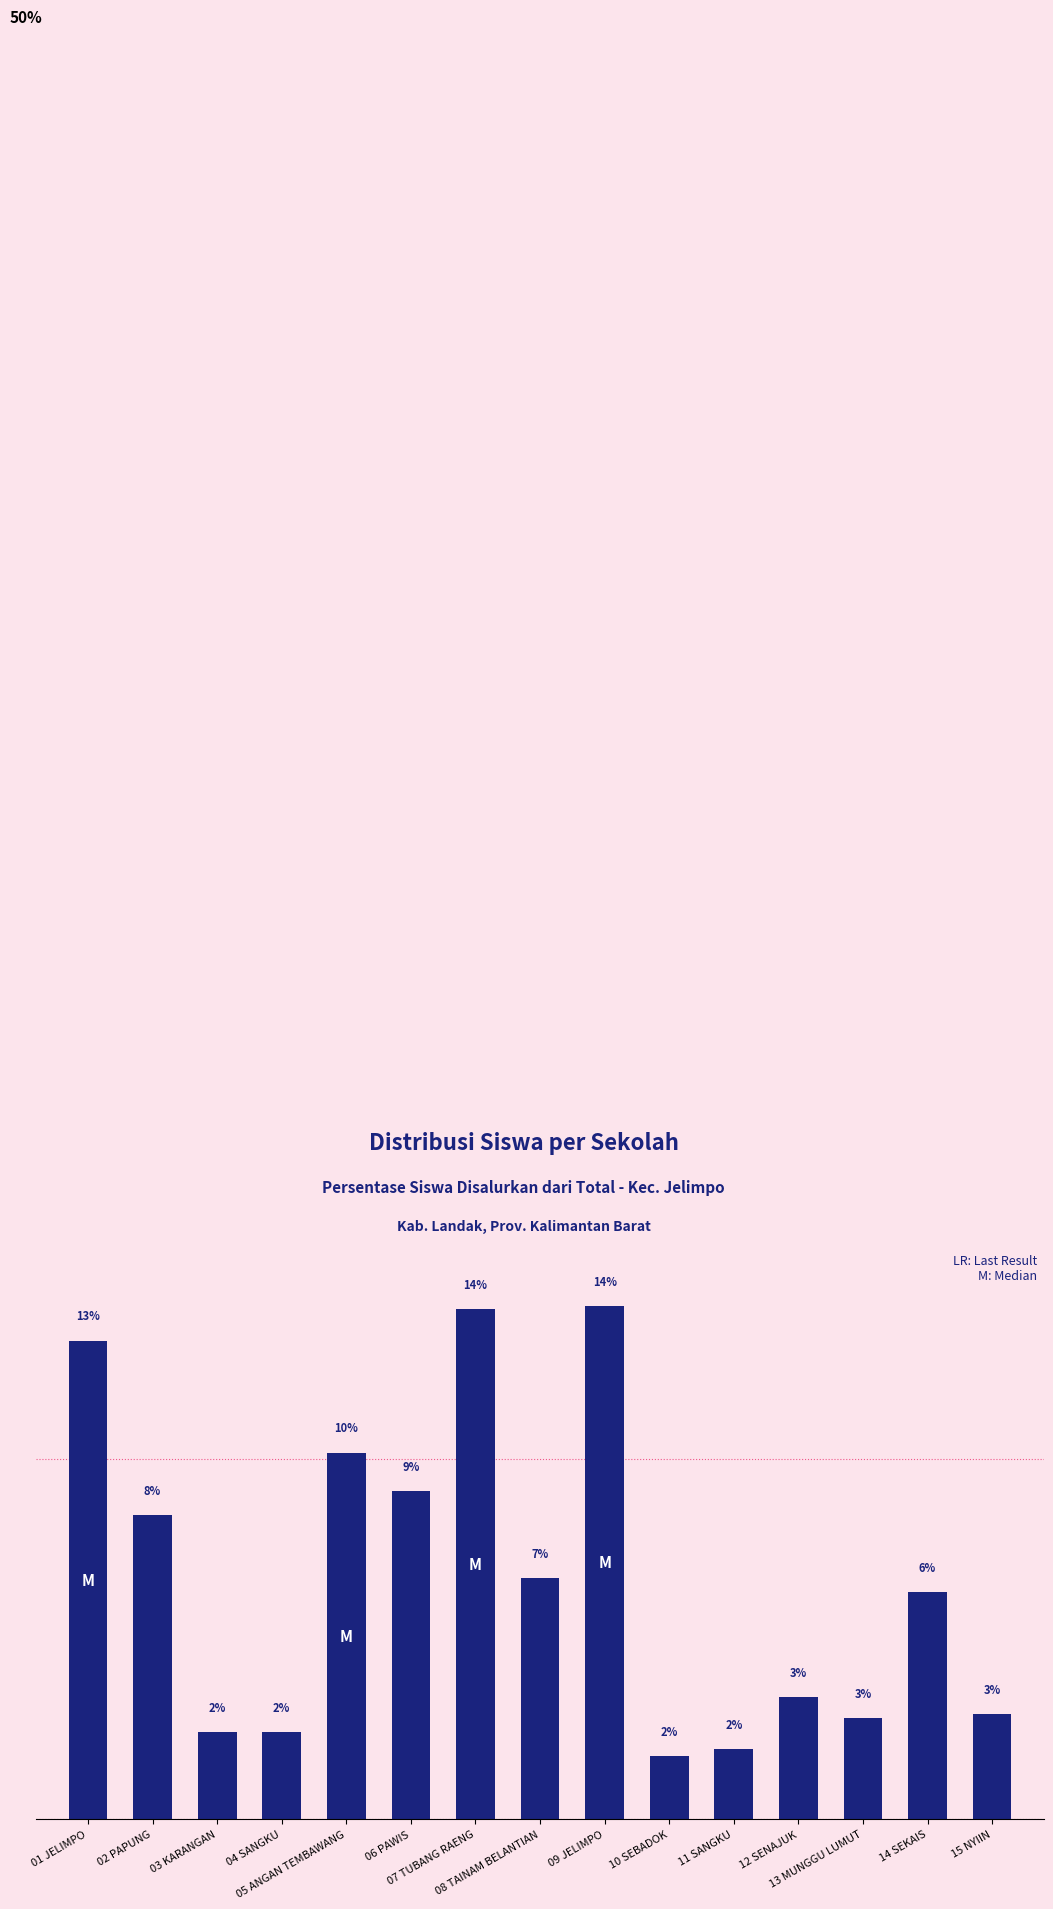

Does the chart contain any negative values?

No